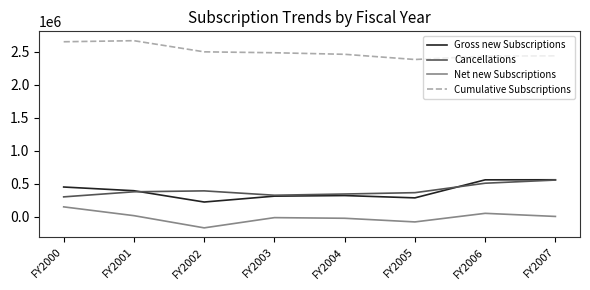

What is the lowest value of the Gross new Subscriptions series?

222711